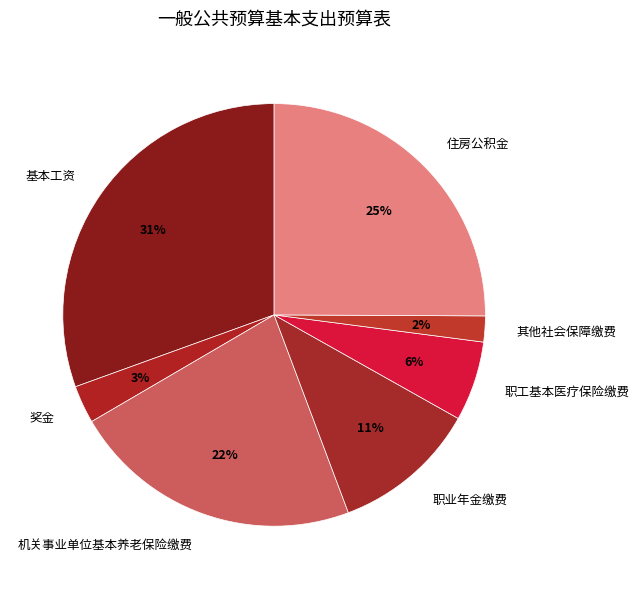

Between 职工基本医疗保险缴费 and 其他社会保障缴费, which is larger?

职工基本医疗保险缴费